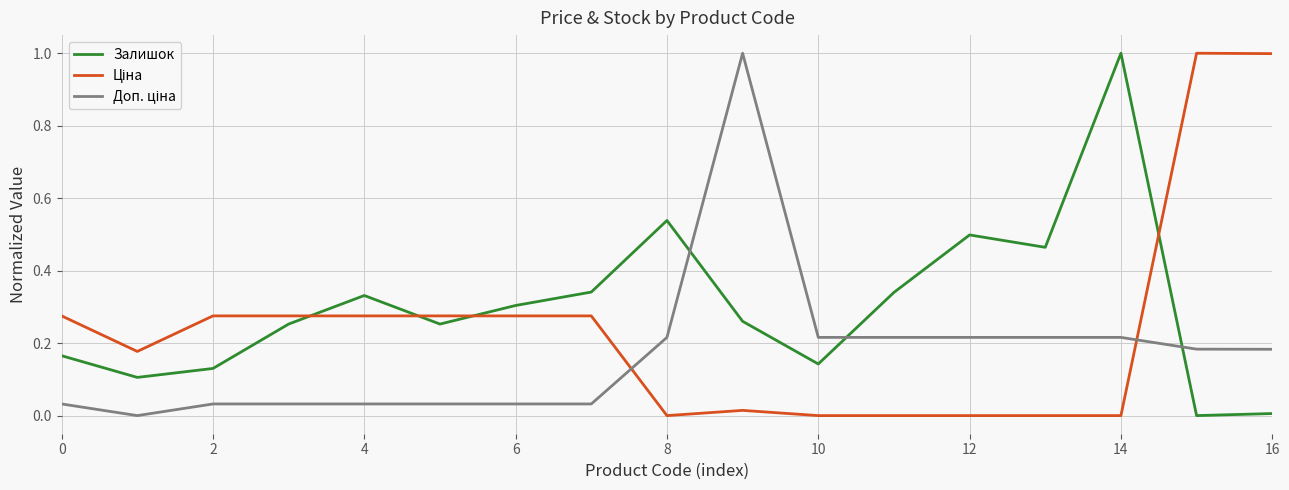

What is the difference between the maximum and minimum values in the Залишок series?

1.0